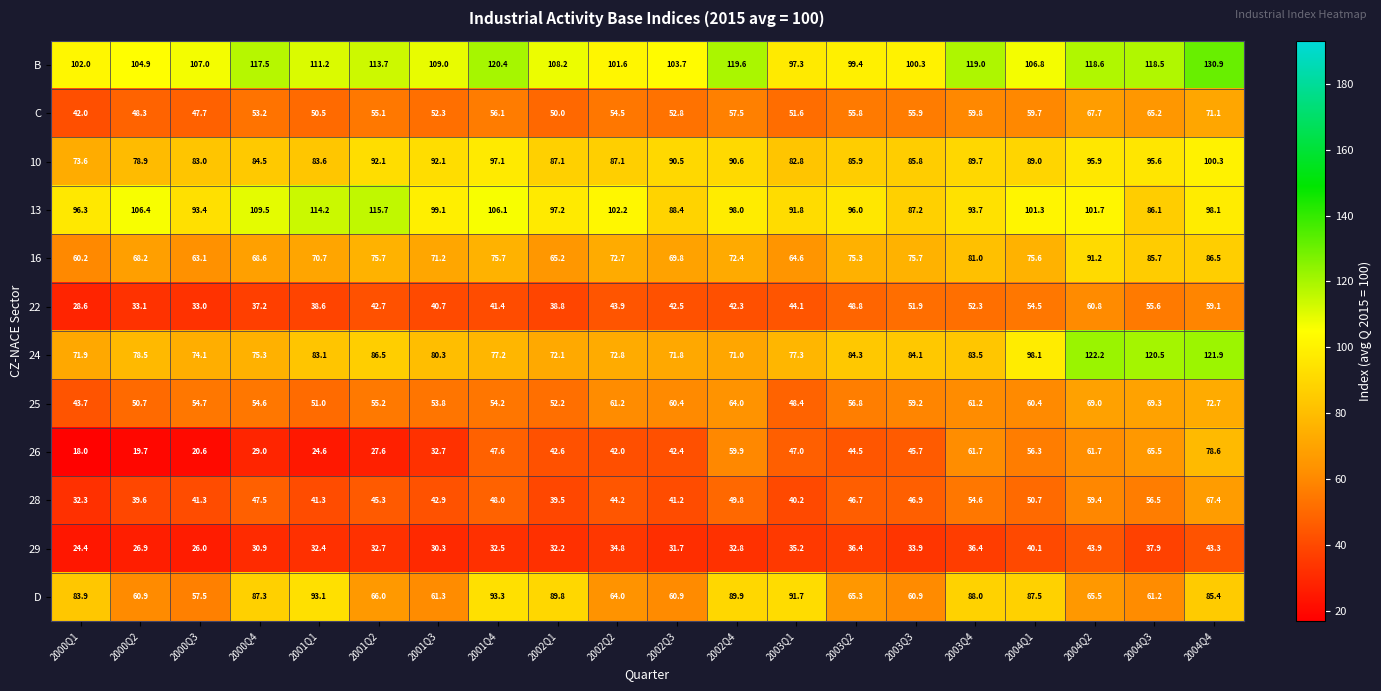

How many distinct data groups are displayed?

12